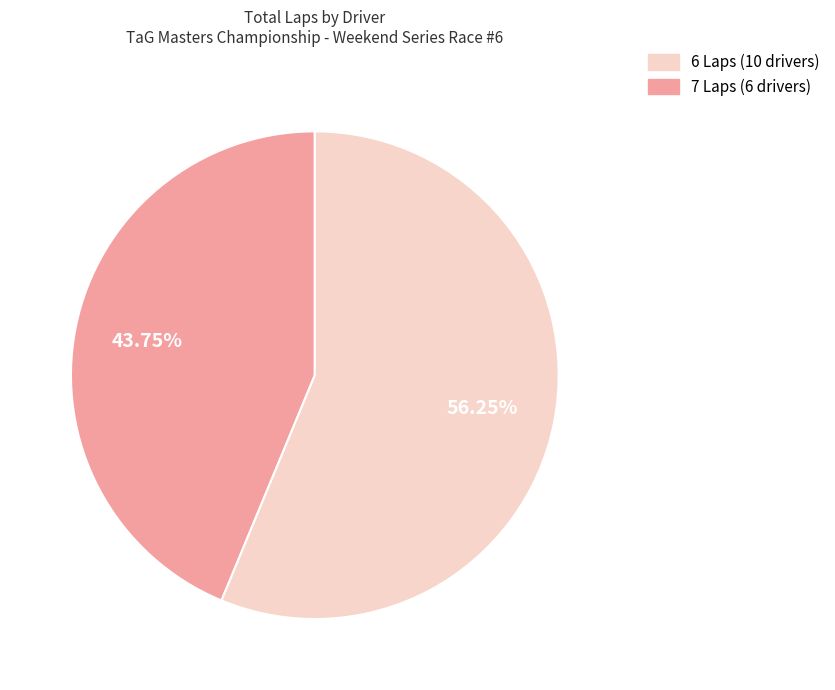

Is there any slice that represents more than half of the pie?

Yes